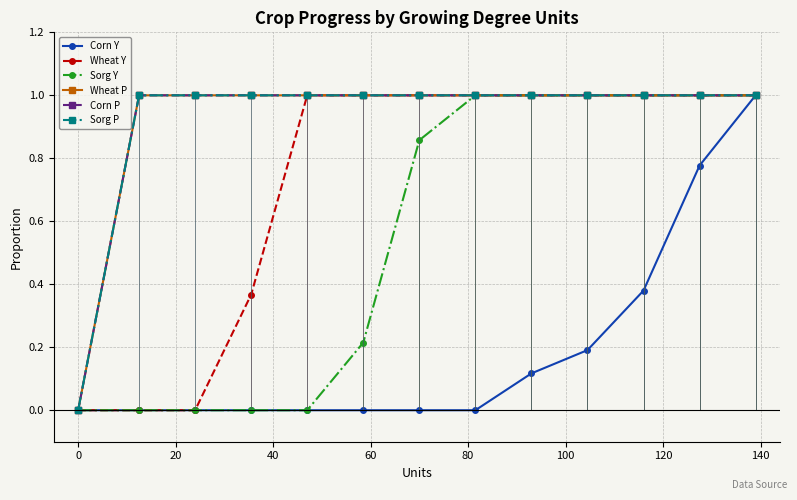

What is the value of the Sorg Y point at the 12th from the left?

1.0